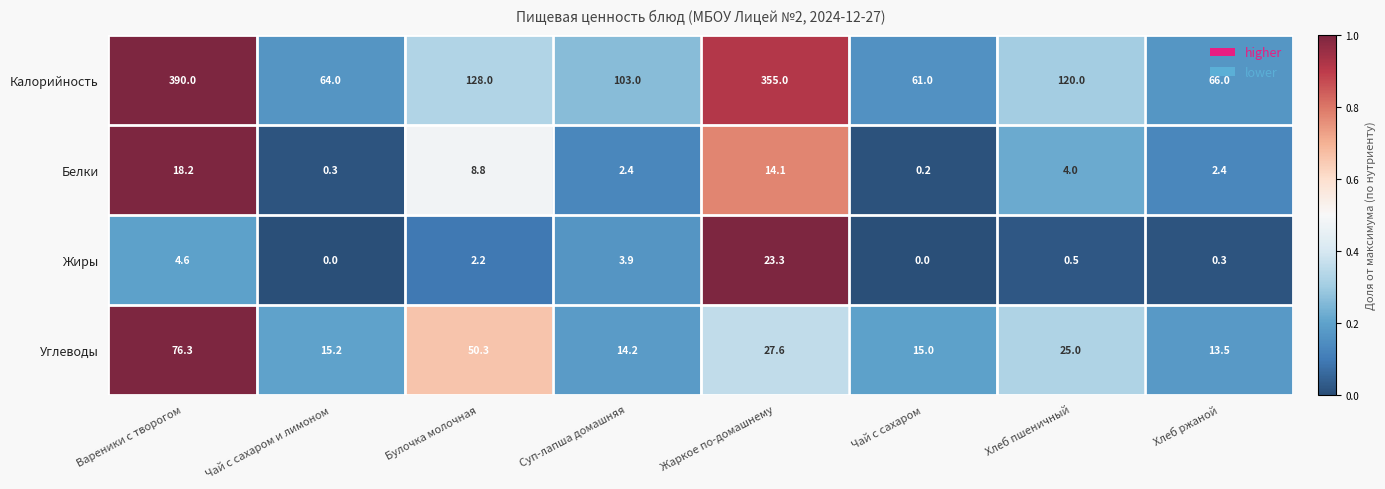

Count the number of data series in this chart.

4